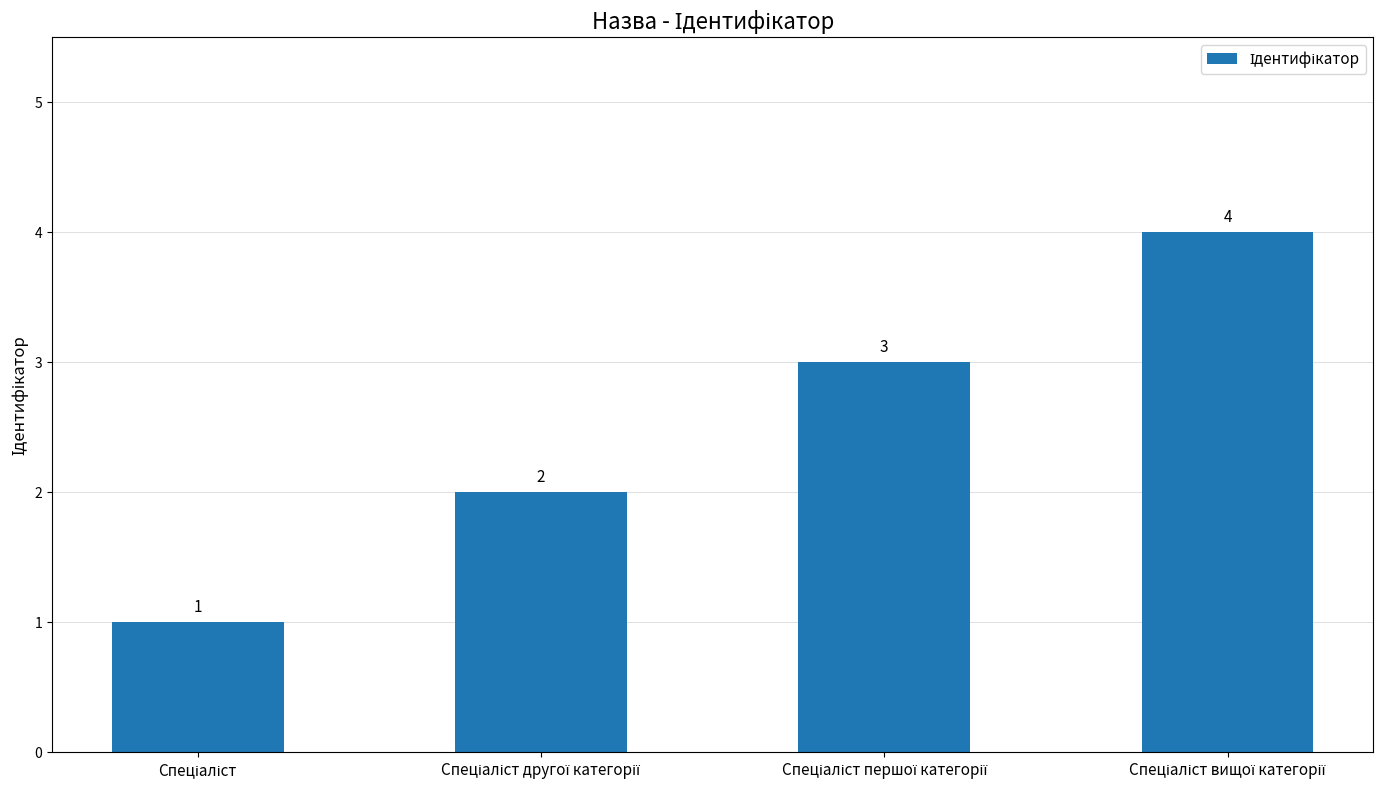

What is the value of the 3rd bar from the left?

3